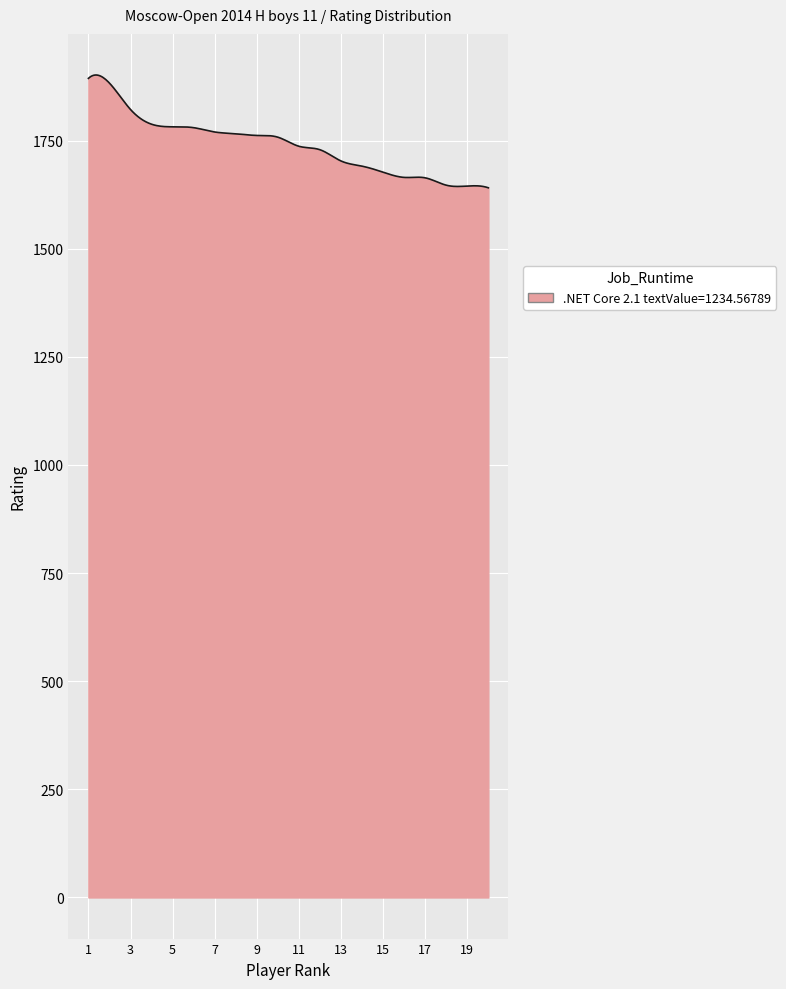

What is the greatest value displayed?

1901.8